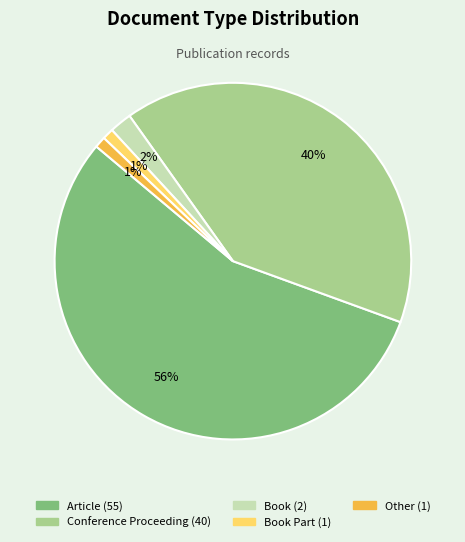

Does any single category account for the majority?

Yes